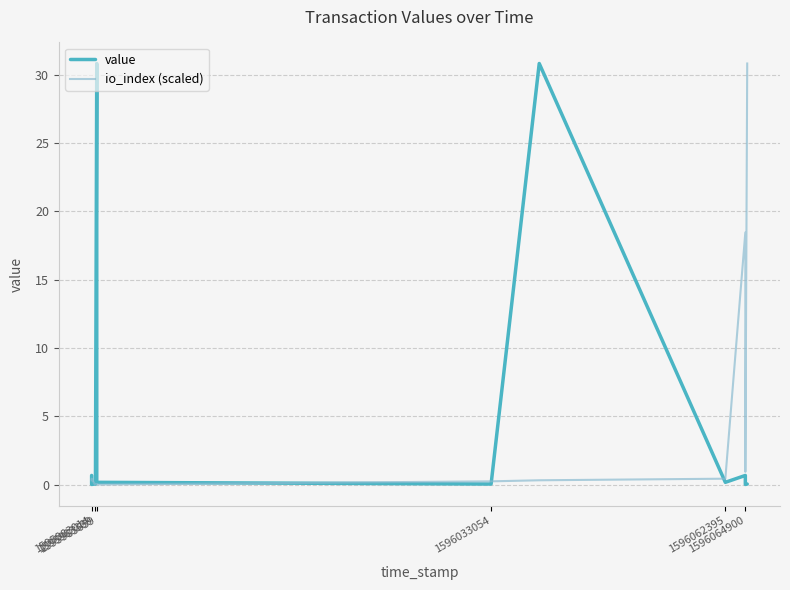

Reading left to right, what are all the values shown in this chart?

value: 0.7	0.0	0.0	0.0	30.8	0.2	0.0	30.8	0.2	0.7	0.0	0.0
io_index (scaled): 0.3	0.4	0.0	0.0	0.0	0.0	0.2	0.3	0.4	18.4	0.9	30.8